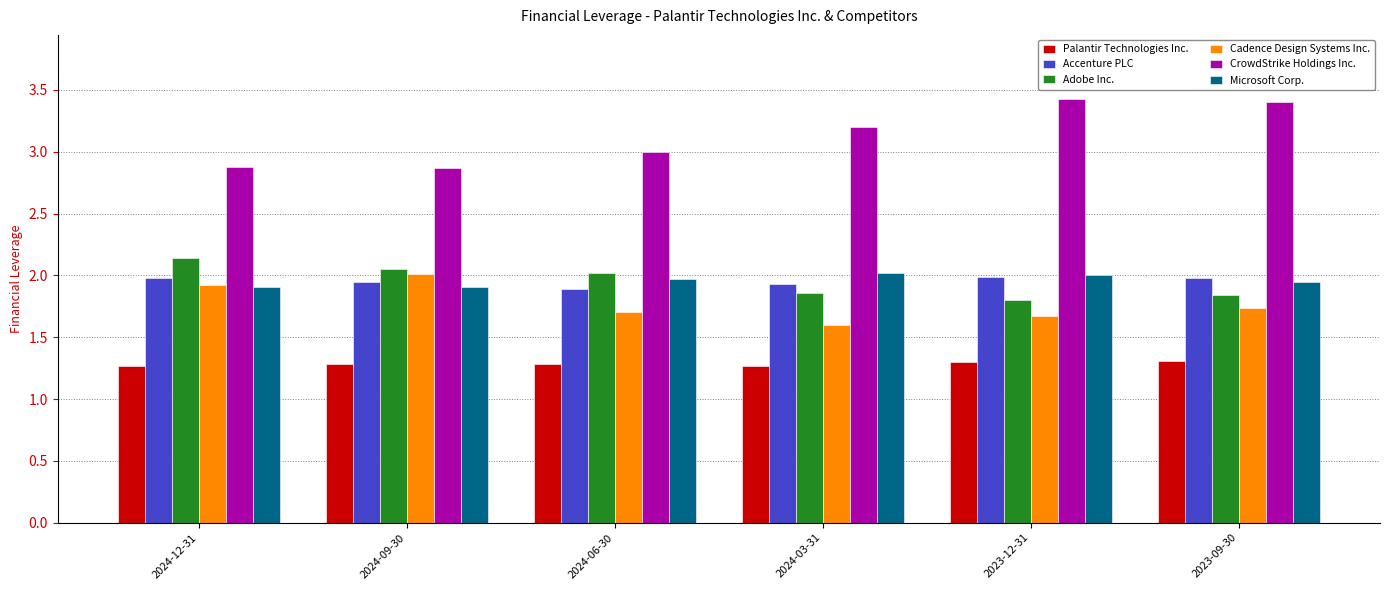

What is the minimum value shown in the chart?

1.3